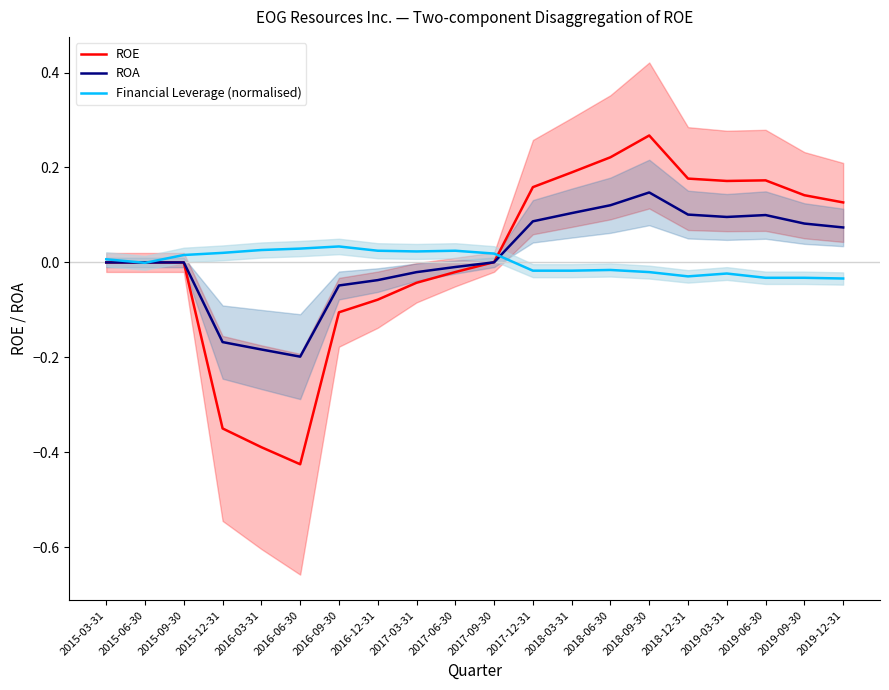

Is the value of Financial Leverage (normalised) at 2019-09-30 greater than the value of ROE at 2017-12-31?

No